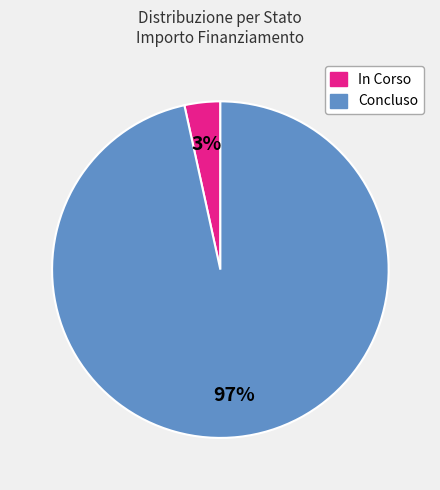

What is the smallest slice in the pie chart?

In Corso